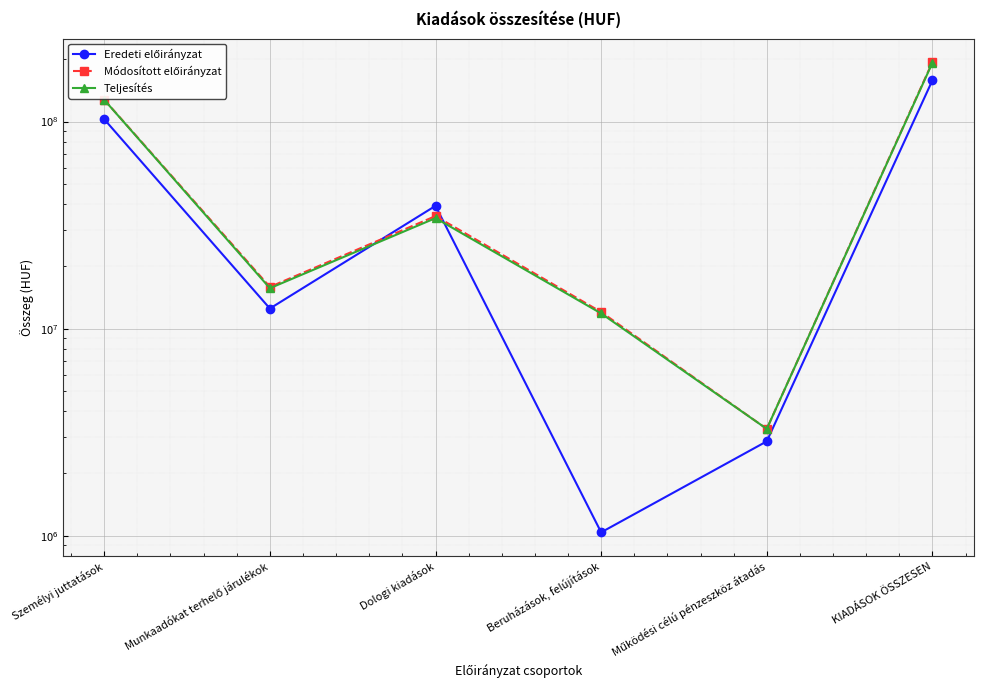

What is the label of the 1st point from the right?

KIADÁSOK ÖSSZESEN